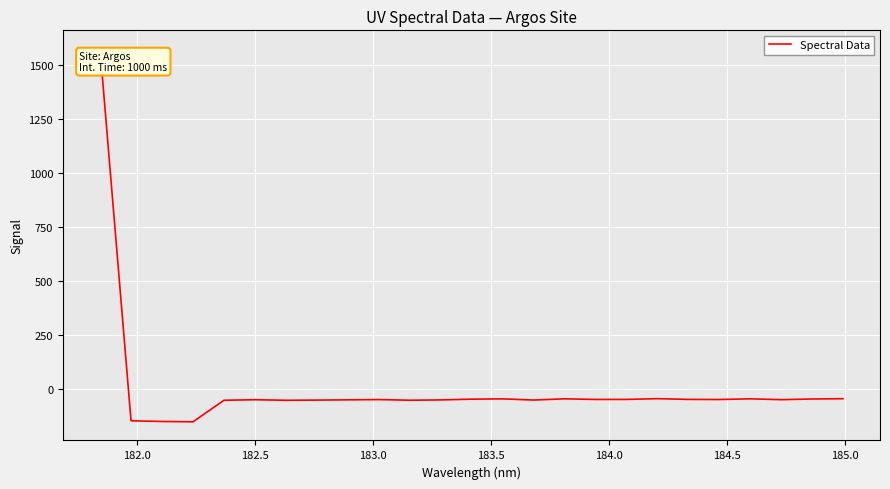

What is the difference between the maximum and minimum values?

1722.4